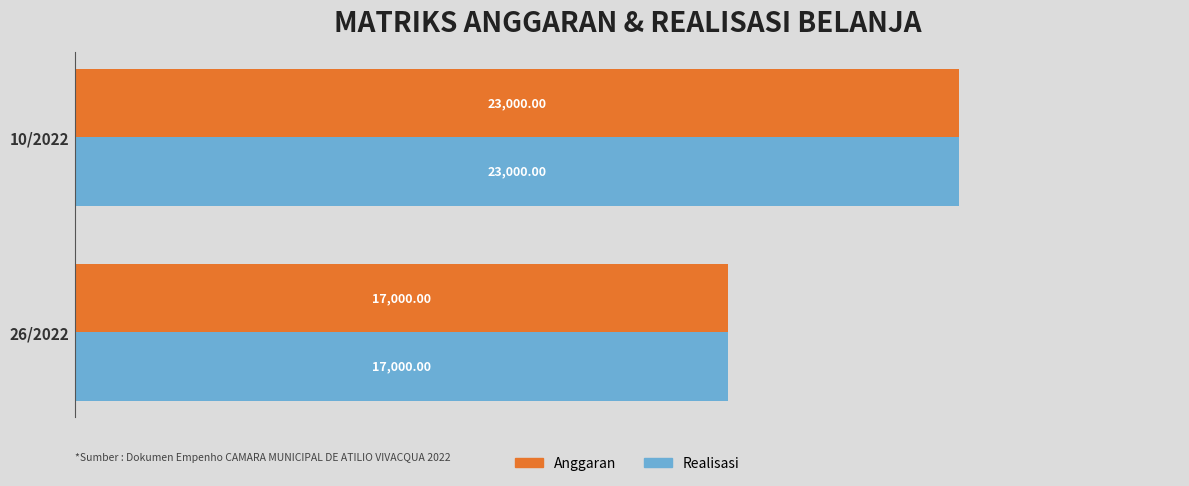

What is the difference between the Realisasi values at 26/2022 and 10/2022?

6000